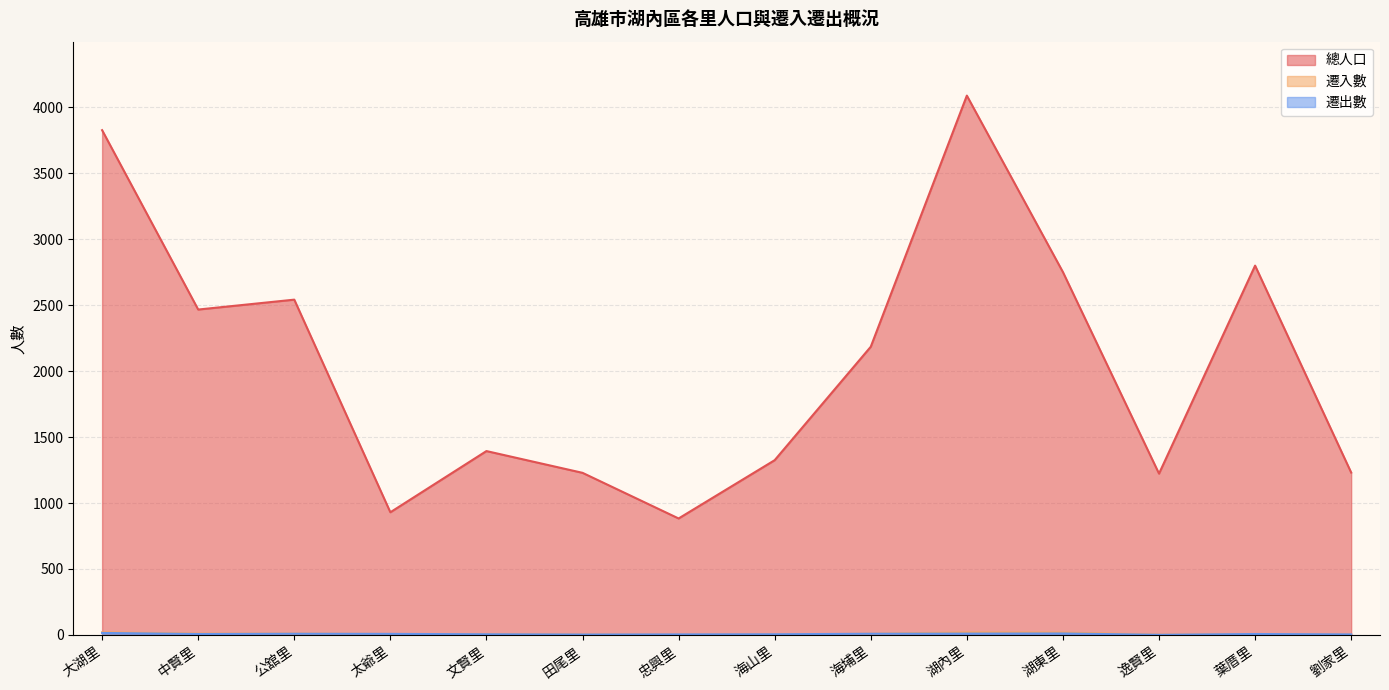

How many lines are shown in the chart?

3